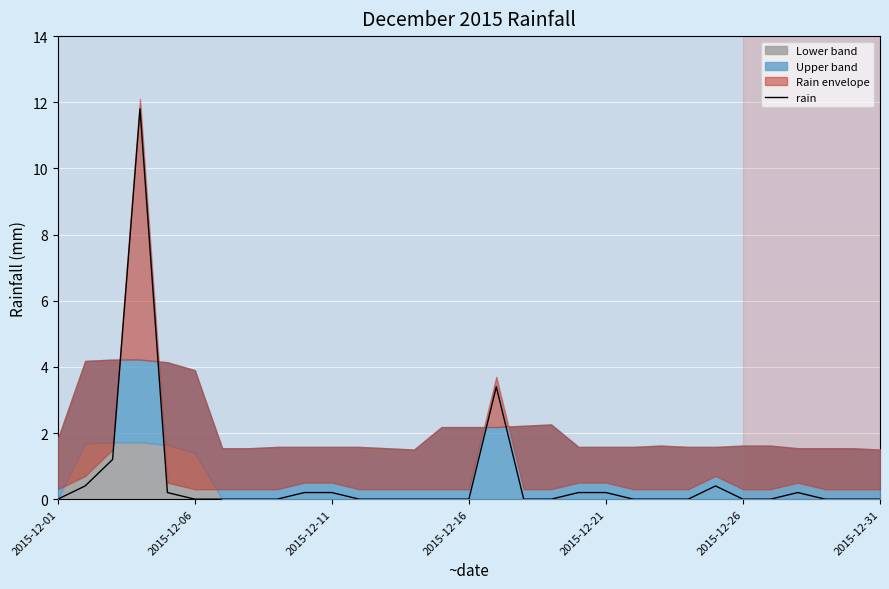

Does the chart display data point markers on the line(s)?

No